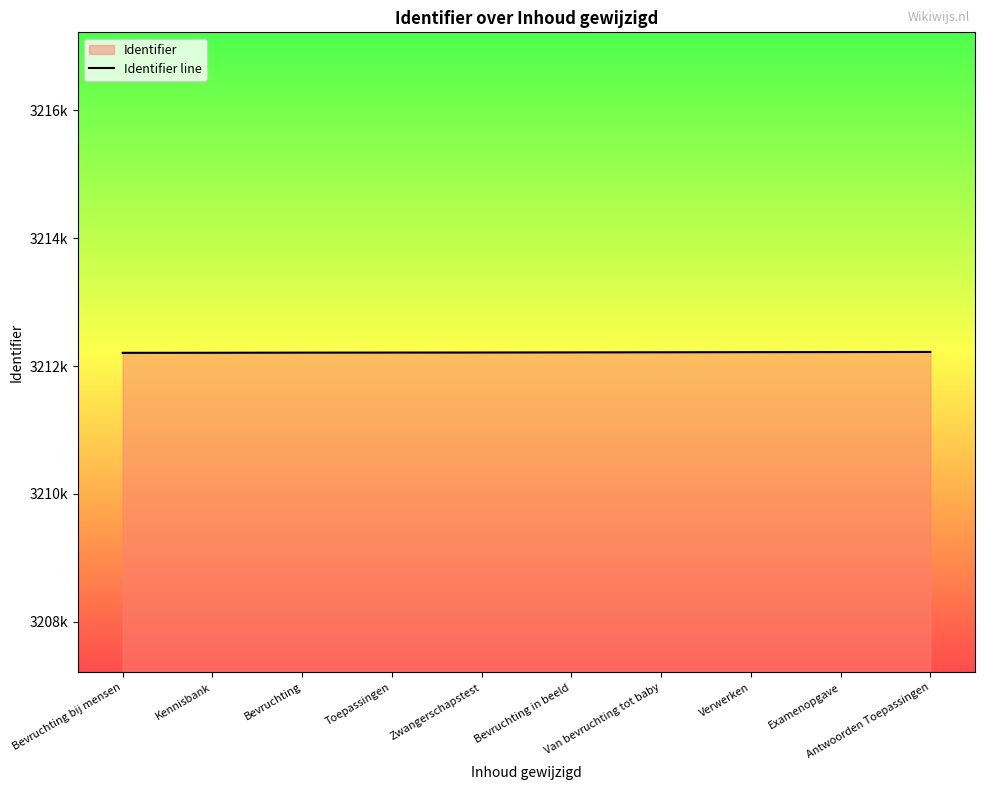

What position from the left is Kennisbank?

2